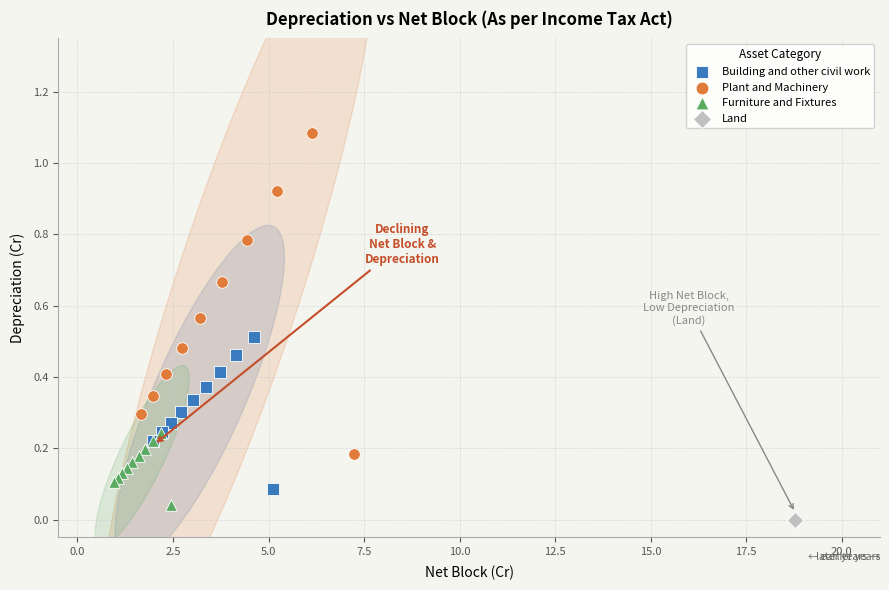

Which series contains the highest Y value?

Plant and Machinery